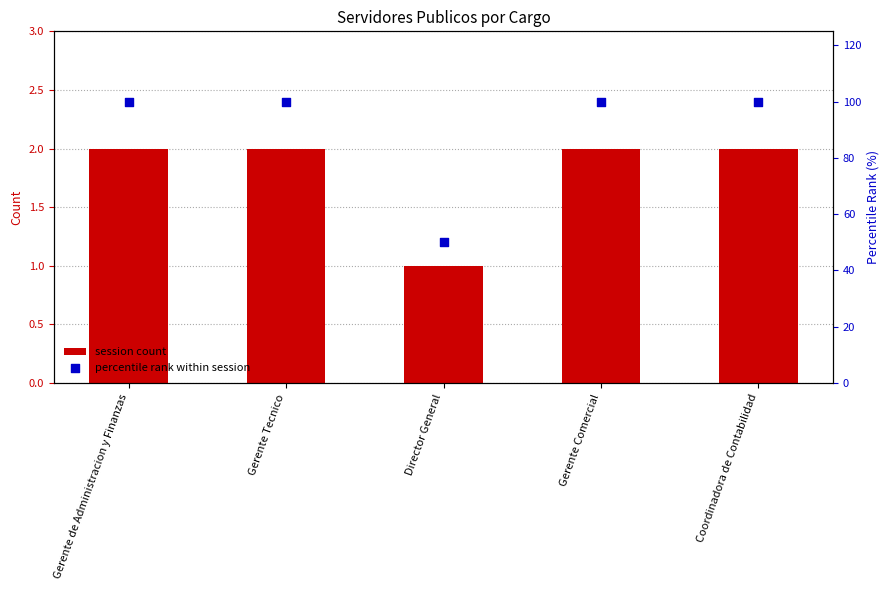

Which series contains the lowest Y value?

session count